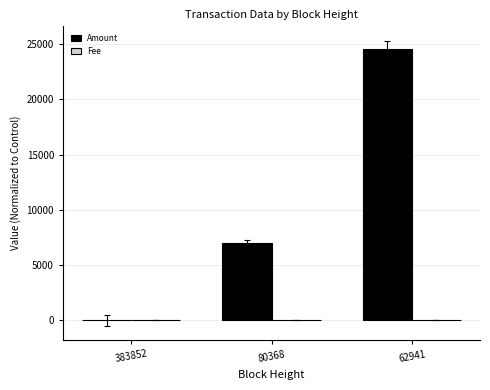

At which label is Amount closest to 12259?

80368